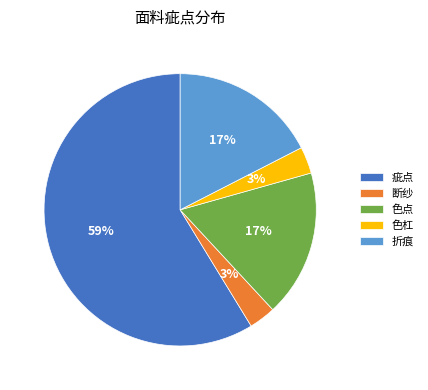

Count the number of slices in the pie.

5